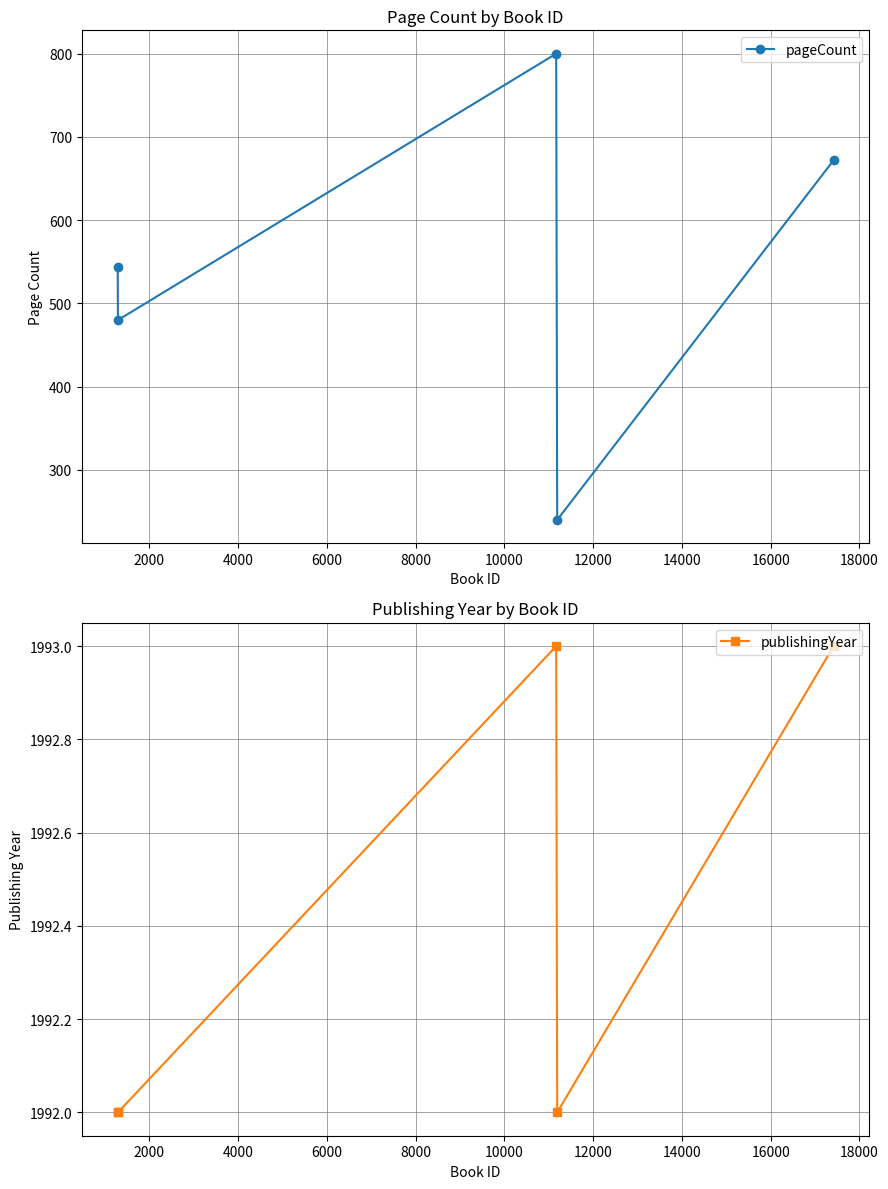

Which series has the largest range (max minus min)?

pageCount